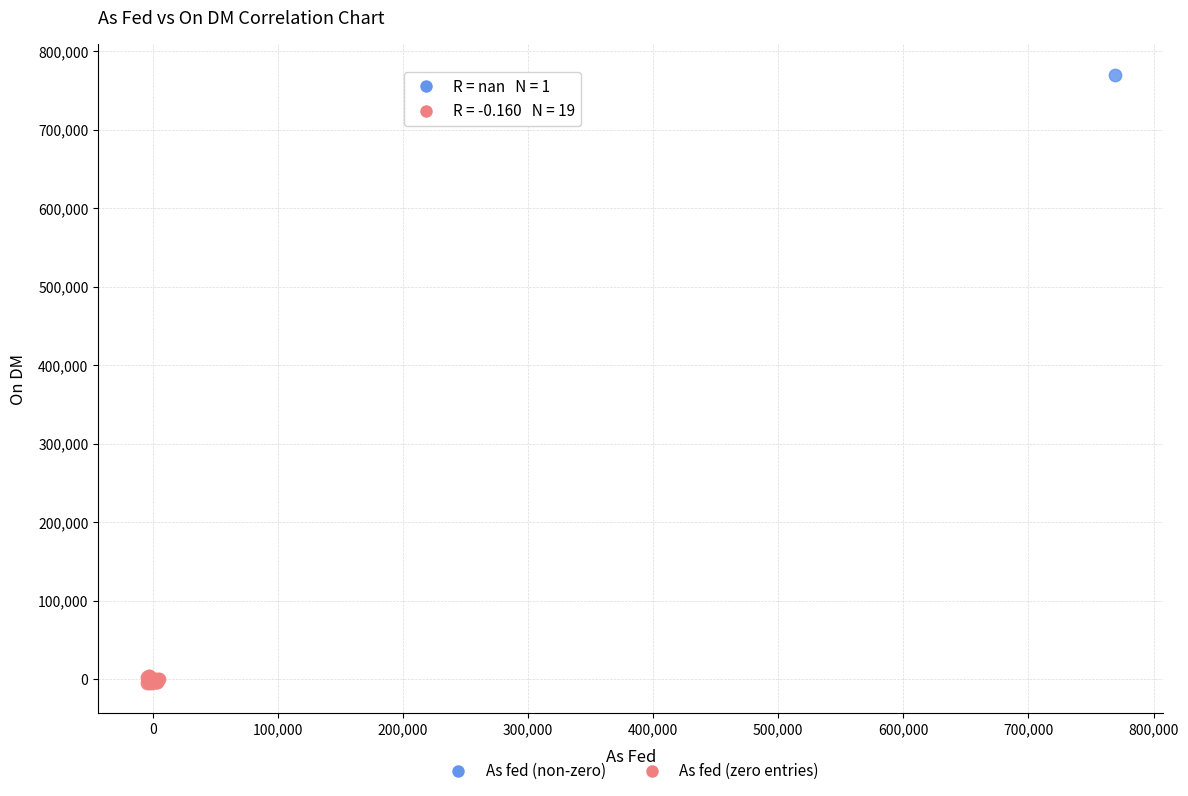

What are all the series names shown in the legend?

As fed (non-zero), As fed (zero entries)